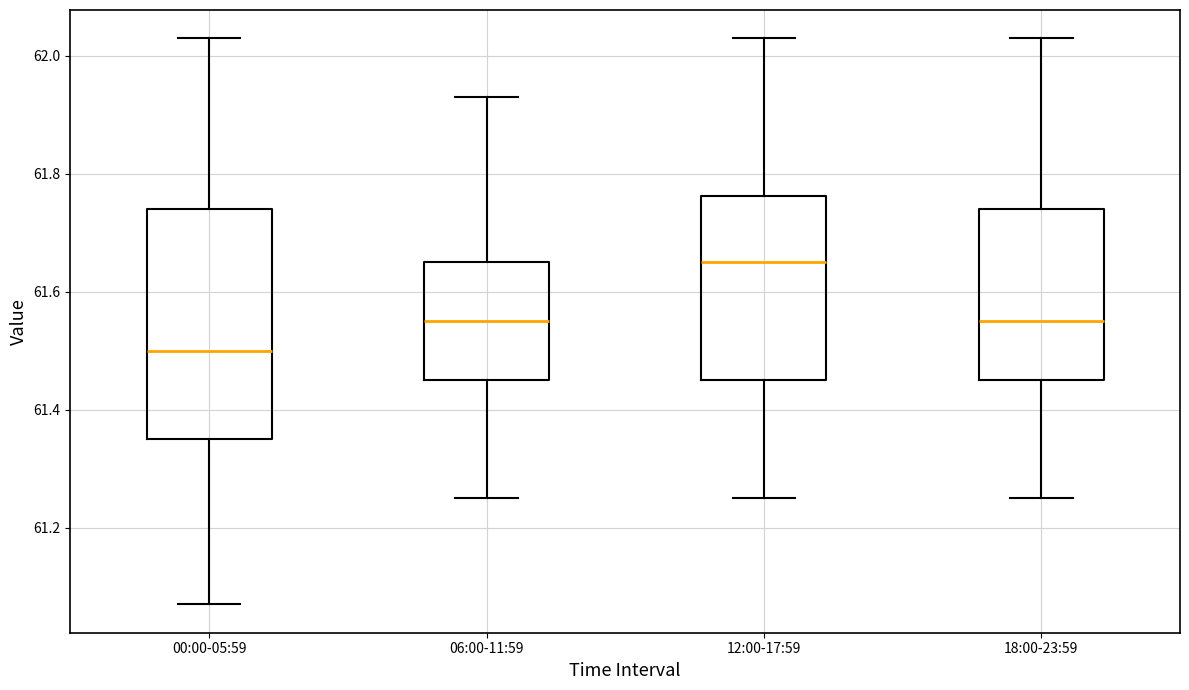

Reading left to right, transcribe this box plot: for each box, give where its median line is, the range the box spans, and where its two whiskers end, as read against the y-axis. The values are not printed on the chart, so give them approximately, as read against the axis.

00:00-05:59: median 61.50, box 61.36 to 61.74, whiskers 61.08 to 62.04
06:00-11:59: median 61.56, box 61.46 to 61.66, whiskers 61.26 to 61.94
12:00-17:59: median 61.66, box 61.46 to 61.76, whiskers 61.26 to 62.04
18:00-23:59: median 61.56, box 61.46 to 61.74, whiskers 61.26 to 62.04